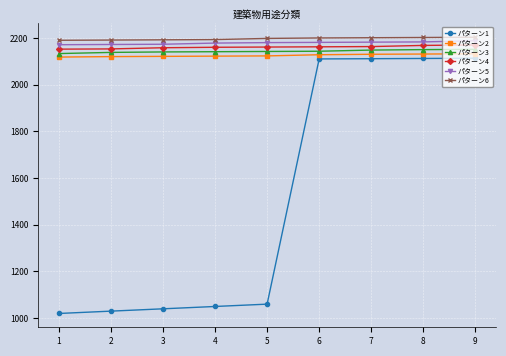

How many series are shown in this chart?

6